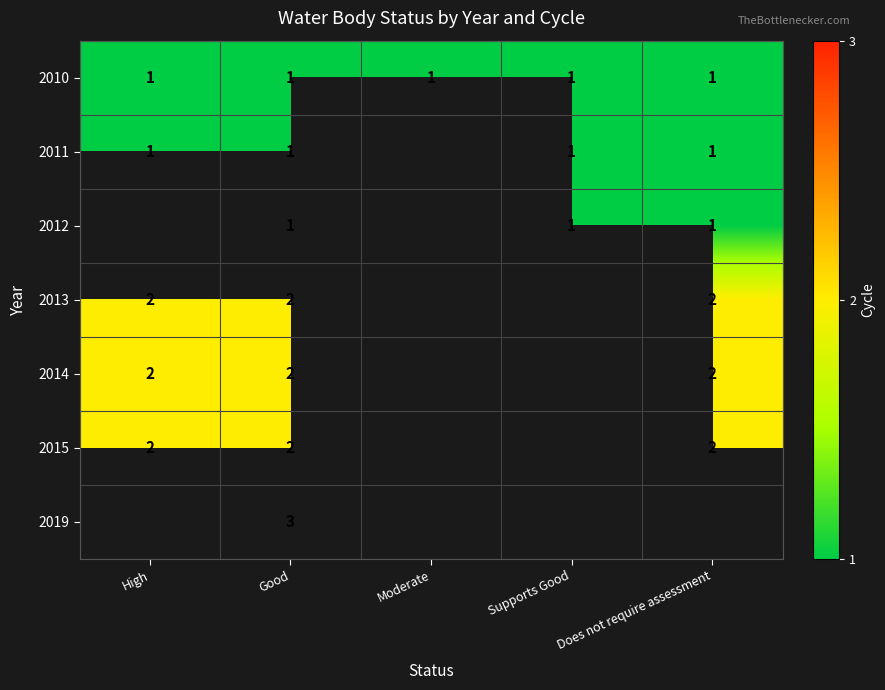

The value of 2015 at Good is 4. True or false?

False